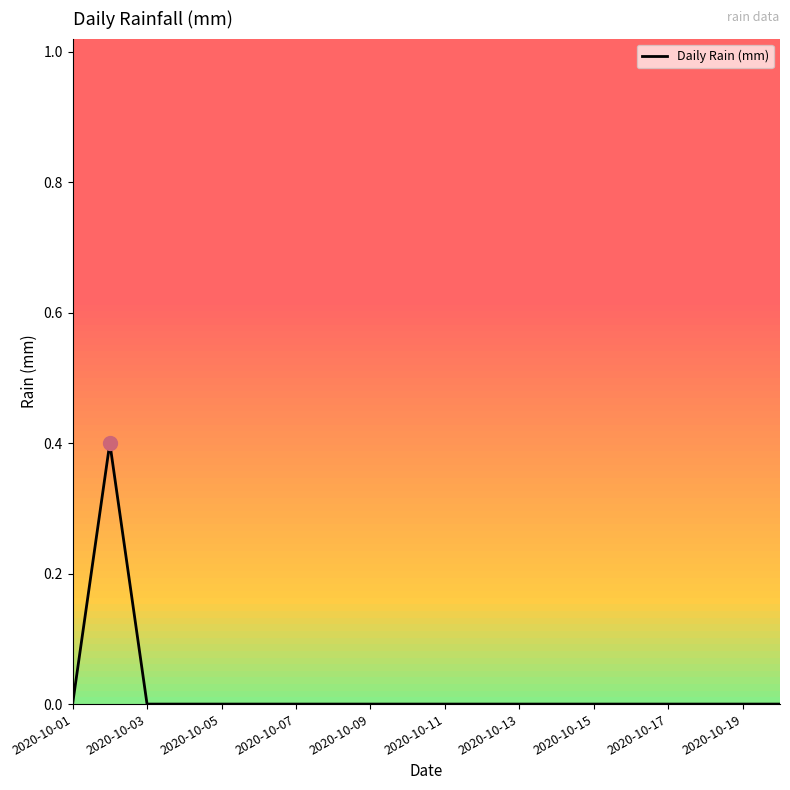

Count the number of values greater than 0.

1